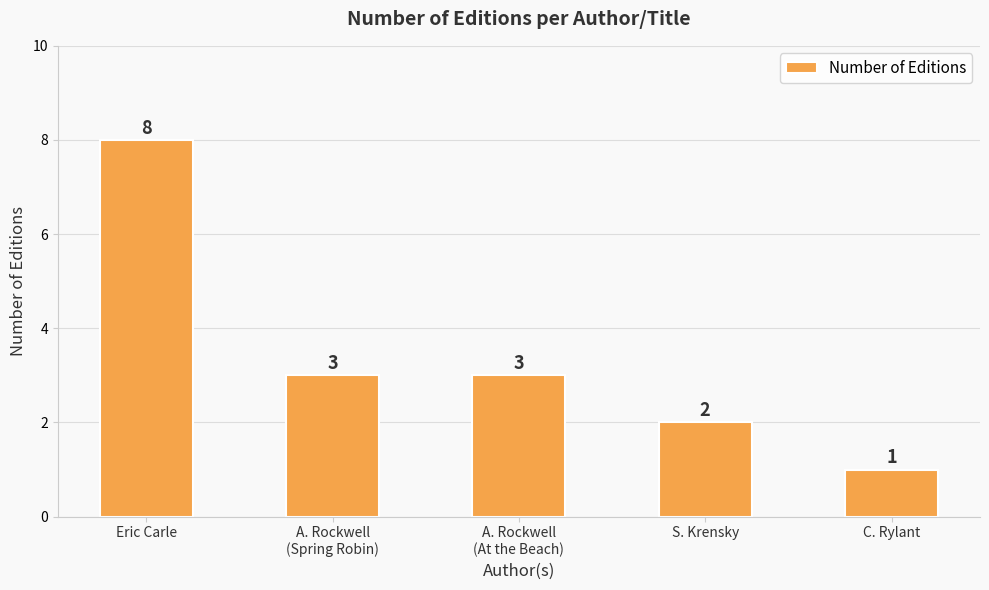

What is the difference between the second highest and second lowest values?

1